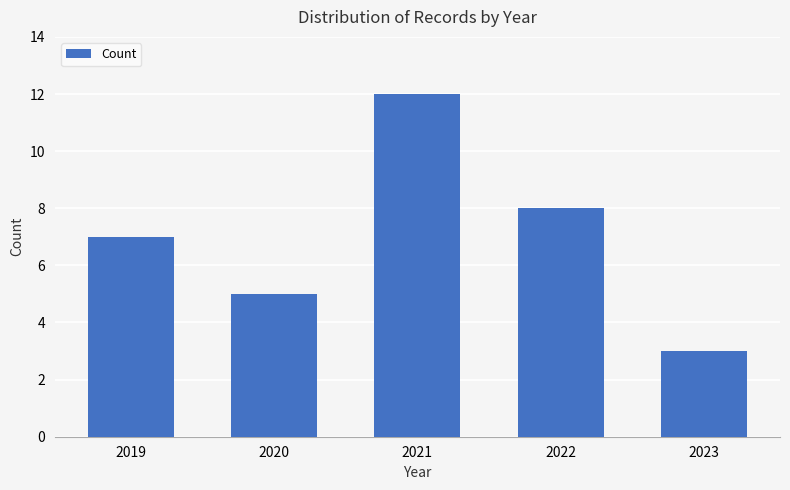

What is the approximate value at 2021?

12